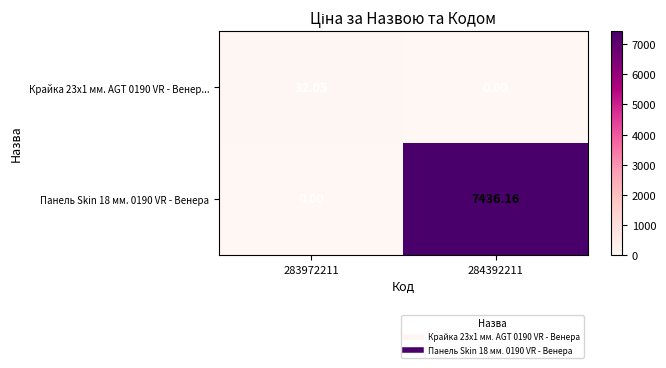

Is the value of Панель Skin 18 мм. 0190 VR - Венера at 284392211 greater than the value of Крайка 23x1 мм. AGT 0190 VR - Венер... at 284392211?

Yes